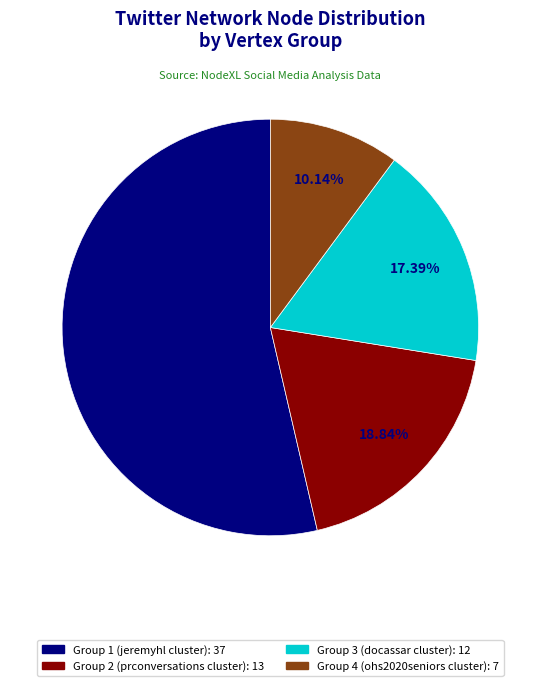

Does any single category account for the majority?

Yes